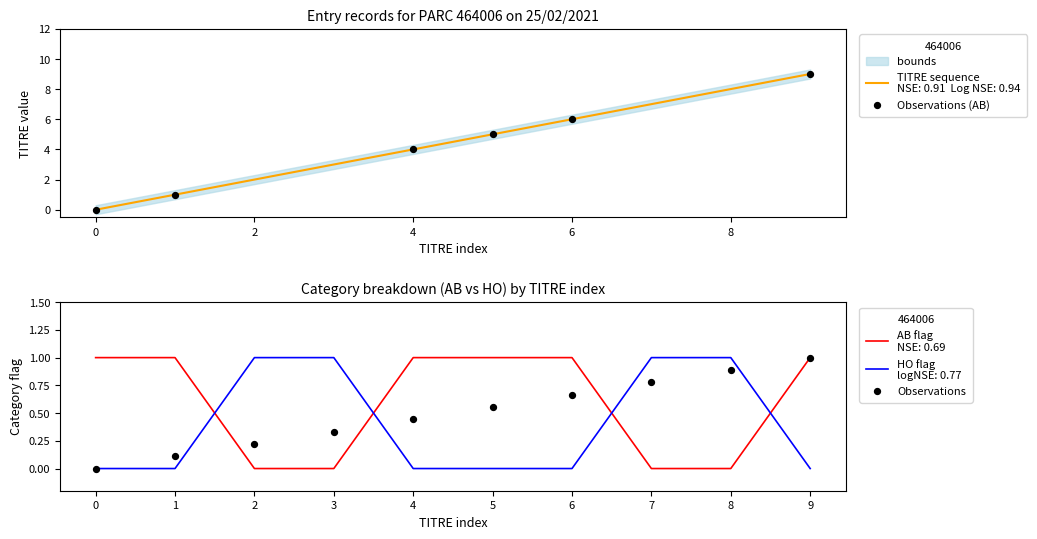

Which series has the largest total across all categories?

TITRE